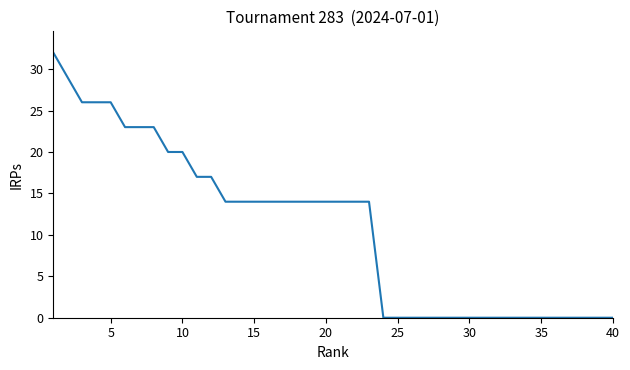

The value at 15 is 20. True or false?

False